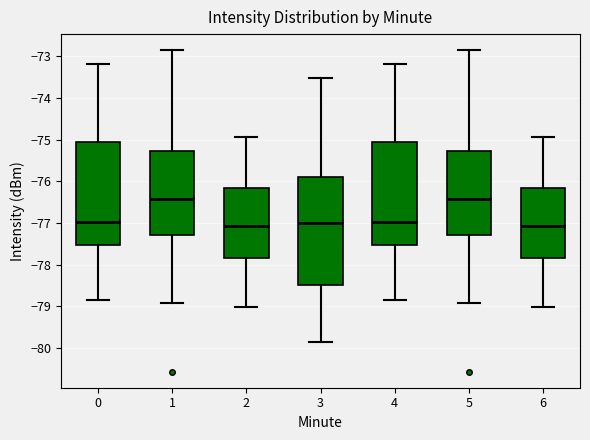

Reading left to right, read every box against the y-axis: the position of its median line, the range the box covers, and the ends of its whiskers. The values are not printed on the chart, so give them approximately, as read against the axis.

0: median -77.0, box -77.5 to -75.0, whiskers -78.8 to -73.2
1: median -76.4, box -77.3 to -75.3, whiskers -78.9 to -72.8
2: median -77.1, box -77.8 to -76.2, whiskers -79.0 to -74.9
3: median -77.0, box -78.5 to -75.9, whiskers -79.9 to -73.5
4: median -77.0, box -77.5 to -75.0, whiskers -78.8 to -73.2
5: median -76.4, box -77.3 to -75.3, whiskers -78.9 to -72.8
6: median -77.1, box -77.8 to -76.2, whiskers -79.0 to -74.9